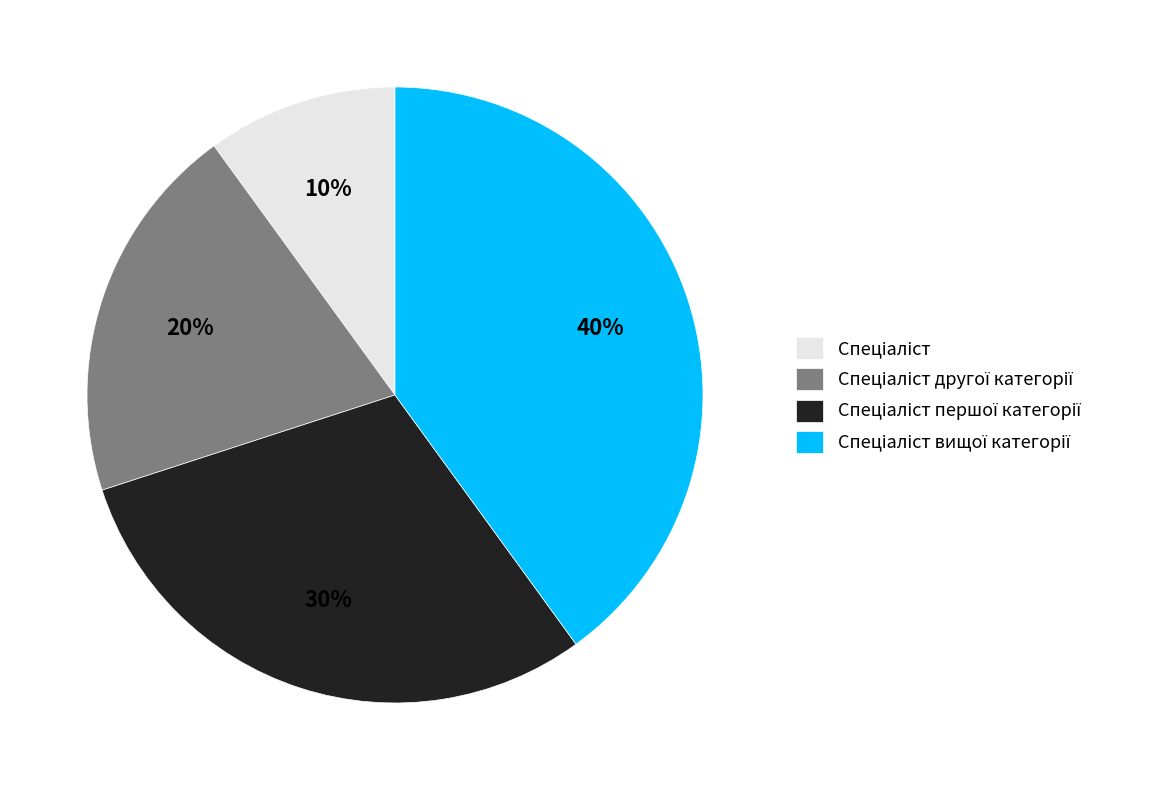

To the nearest percent, what is the average slice percentage?

25%